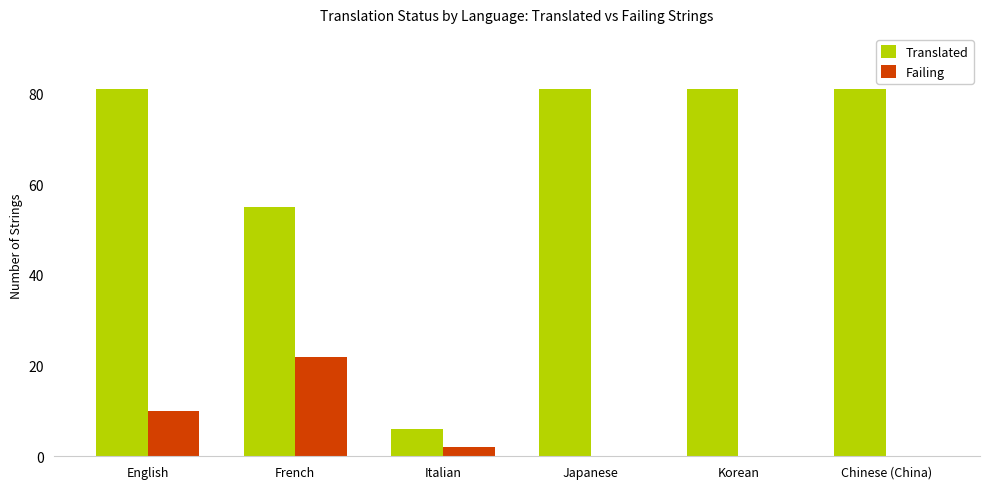

Where is Translated nearest to the value 43?

French